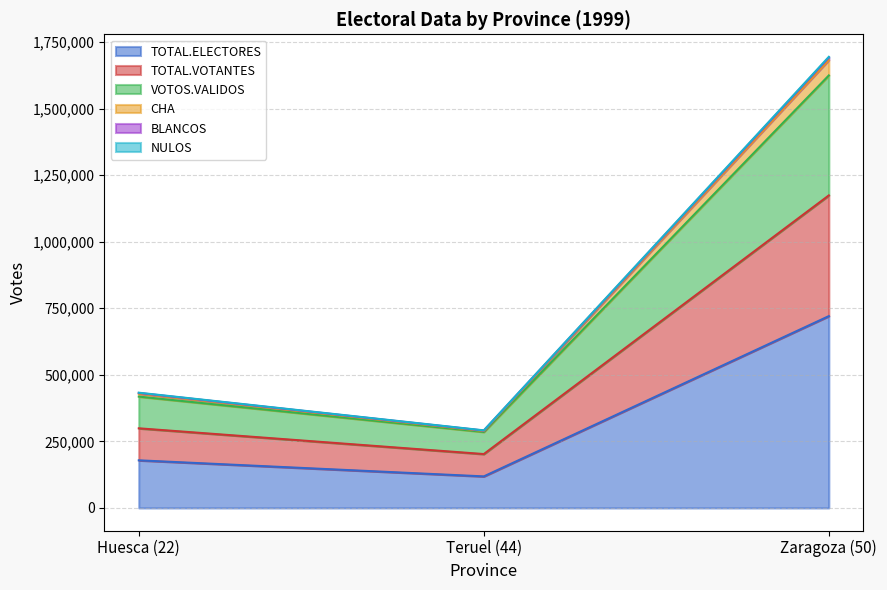

What position from the right is Zaragoza (50)?

1